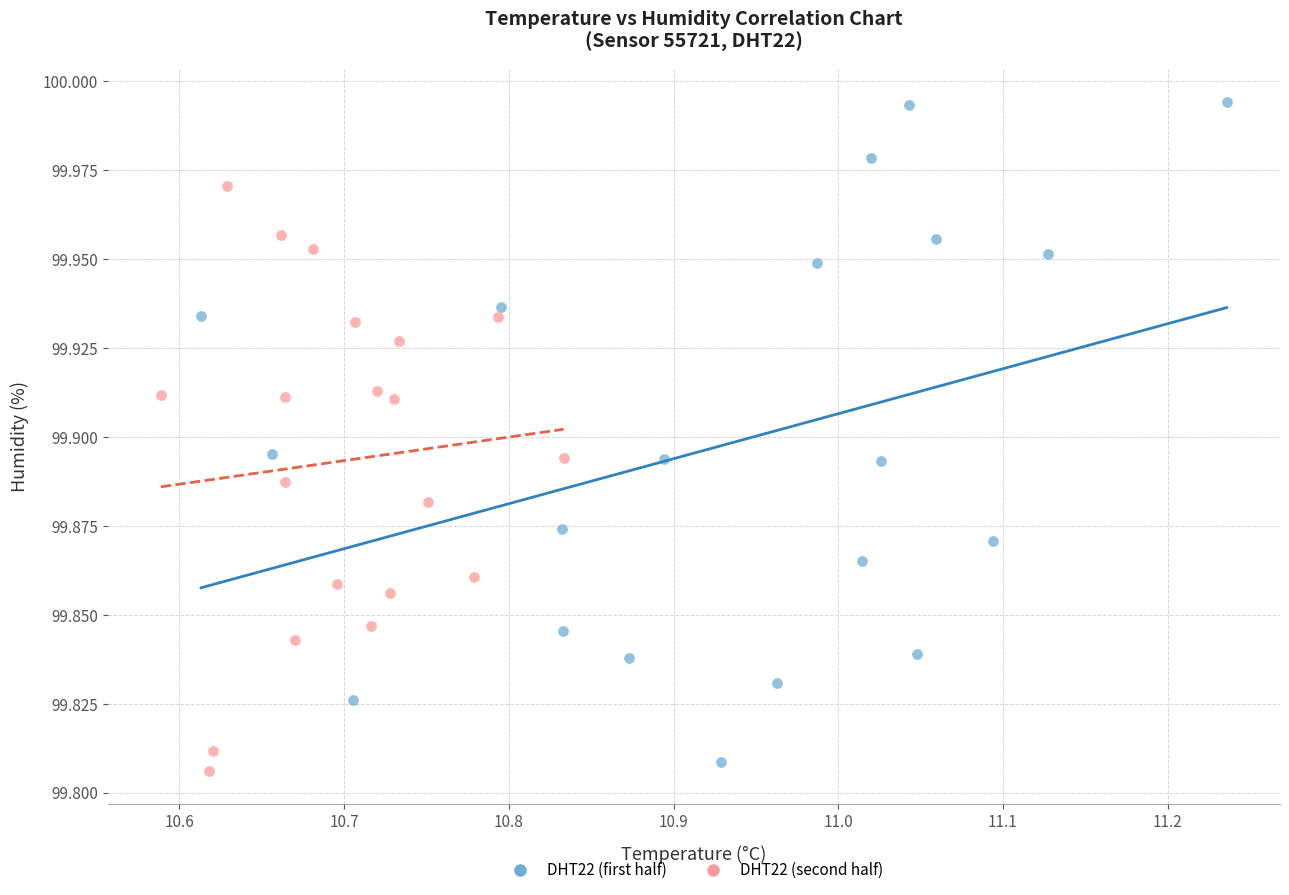

Which series reaches the maximum Y coordinate?

DHT22 (first half)